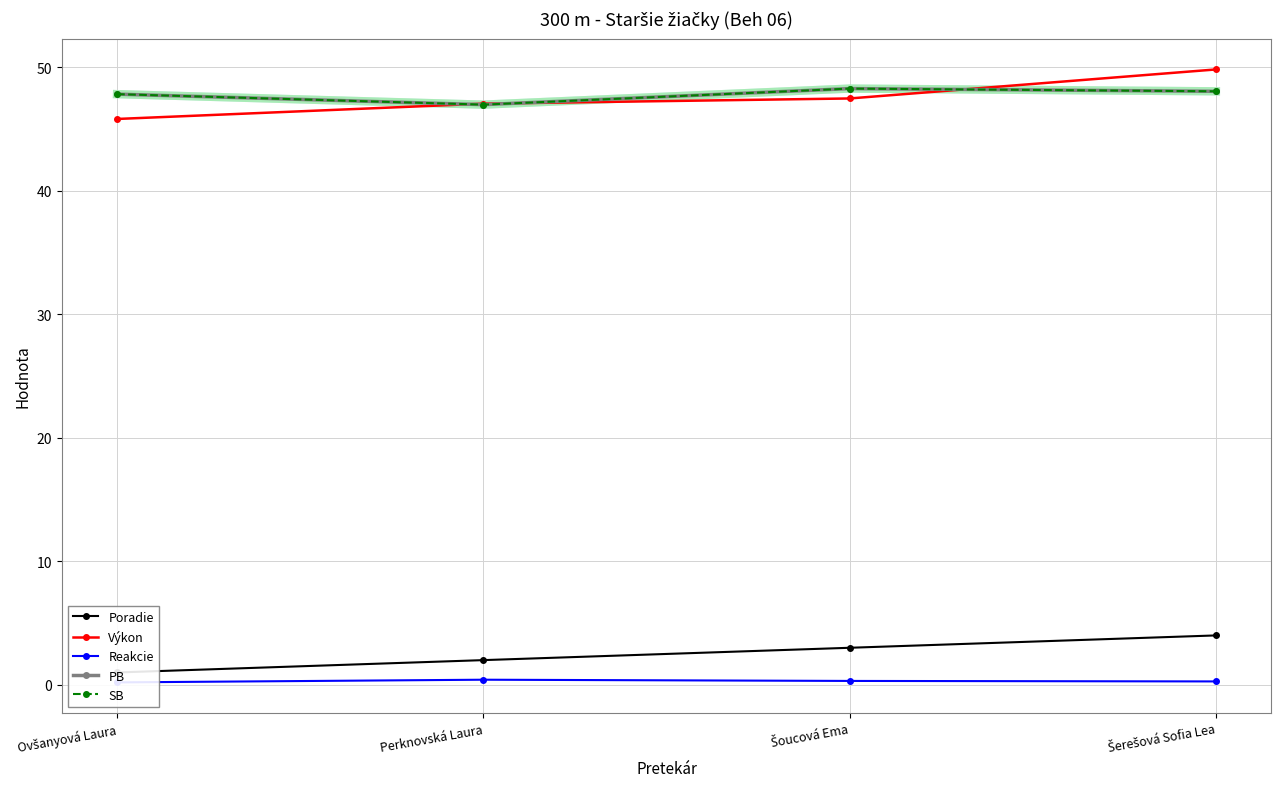

Is it true that SB equals 48.1 at Šerešová Sofia Lea?

True